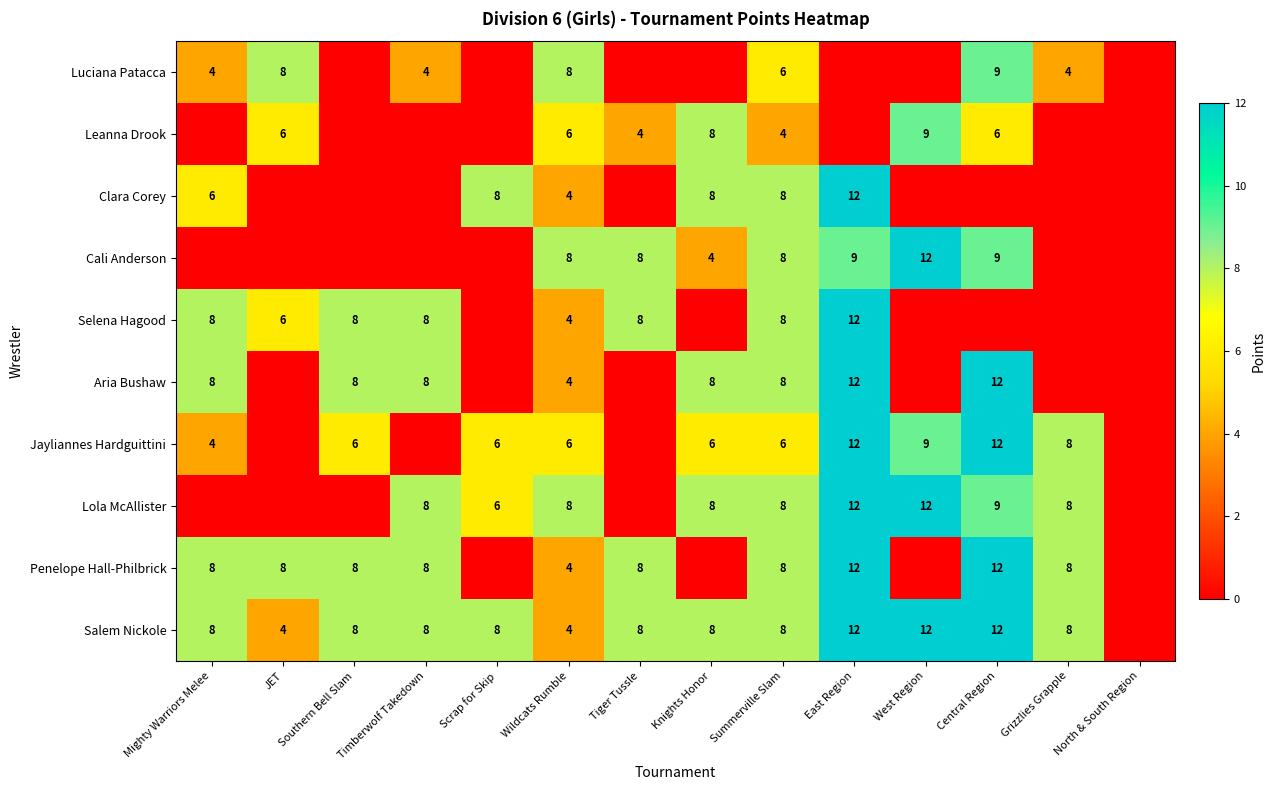

What is the spread (max minus min) of values at Wildcats Rumble?

4